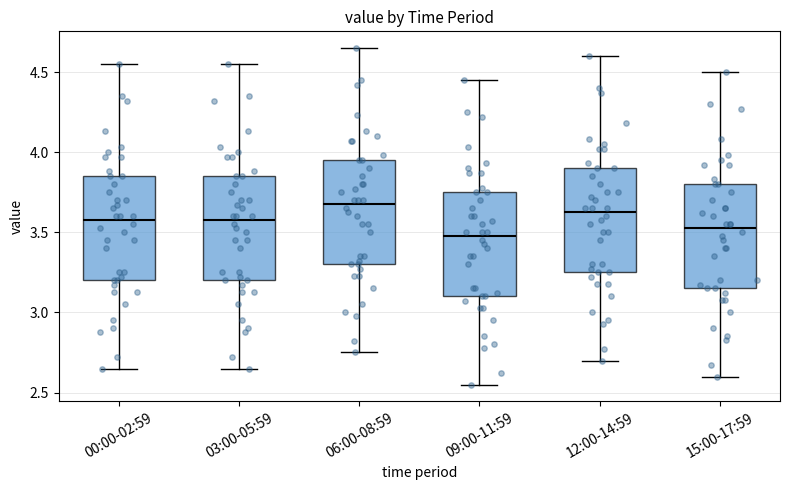

Where does the upper whisker of the box for 03:00-05:59 end on the y-axis? The values are not printed on the chart, so give them approximately, as read against the axis.

4.55